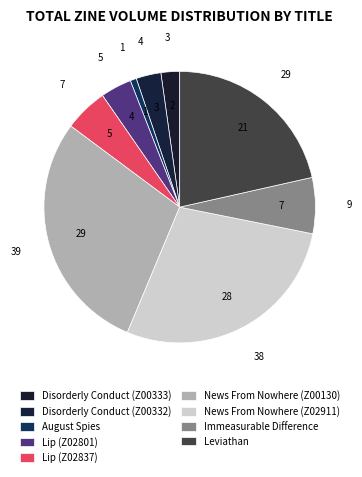

What portion of the pie excludes News From Nowhere (Z02911)?

71.9%